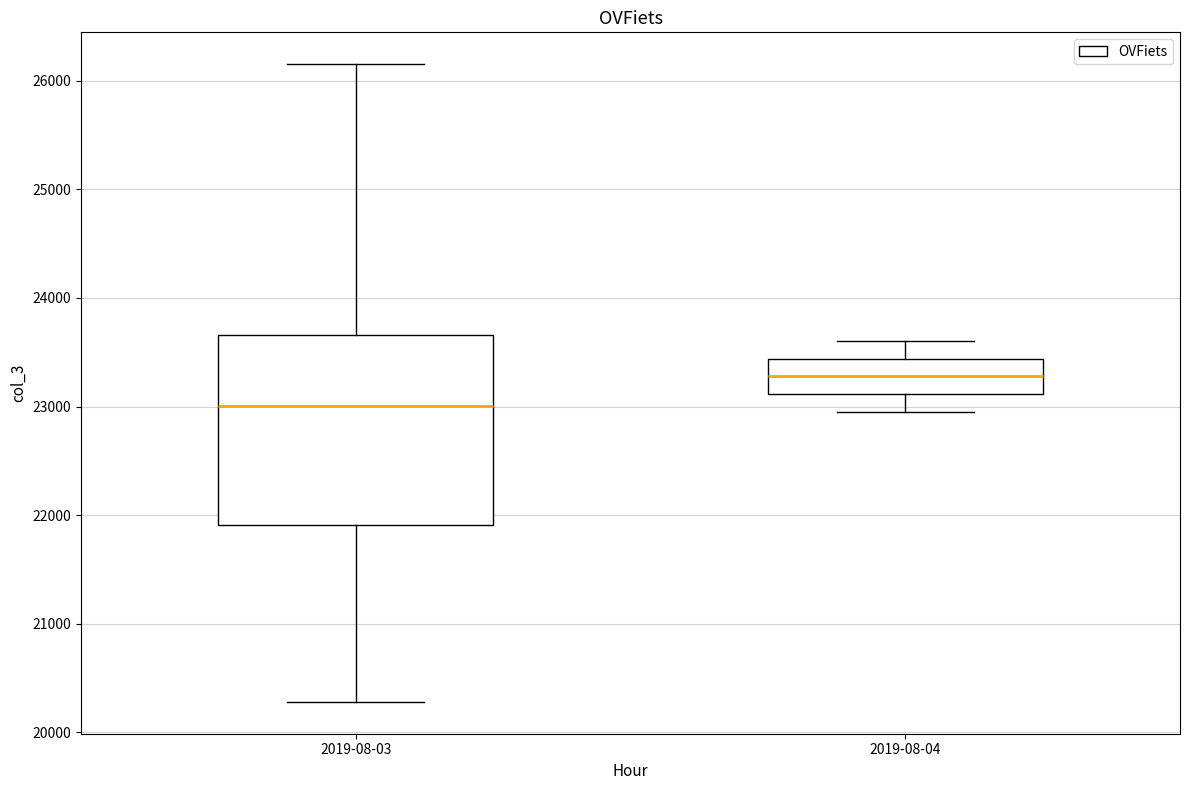

Reading left to right, transcribe this box plot: for each box, give where its median line is, the range the box spans, and where its two whiskers end, as read against the y-axis. The values are not printed on the chart, so give them approximately, as read against the axis.

2019-08-03: median 23000, box 21900 to 23700, whiskers 20300 to 26200
2019-08-04: median 23300, box 23100 to 23400, whiskers 23000 to 23600